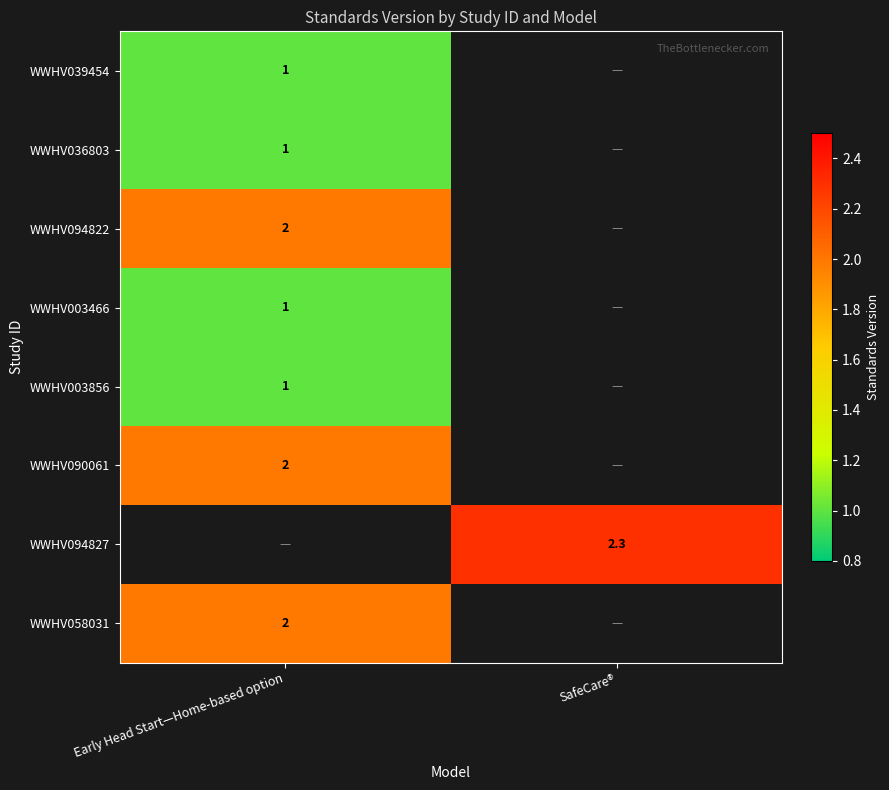

The WWHV039454 series shows 1.0 at Early Head Start—Home-based option. True or false?

True